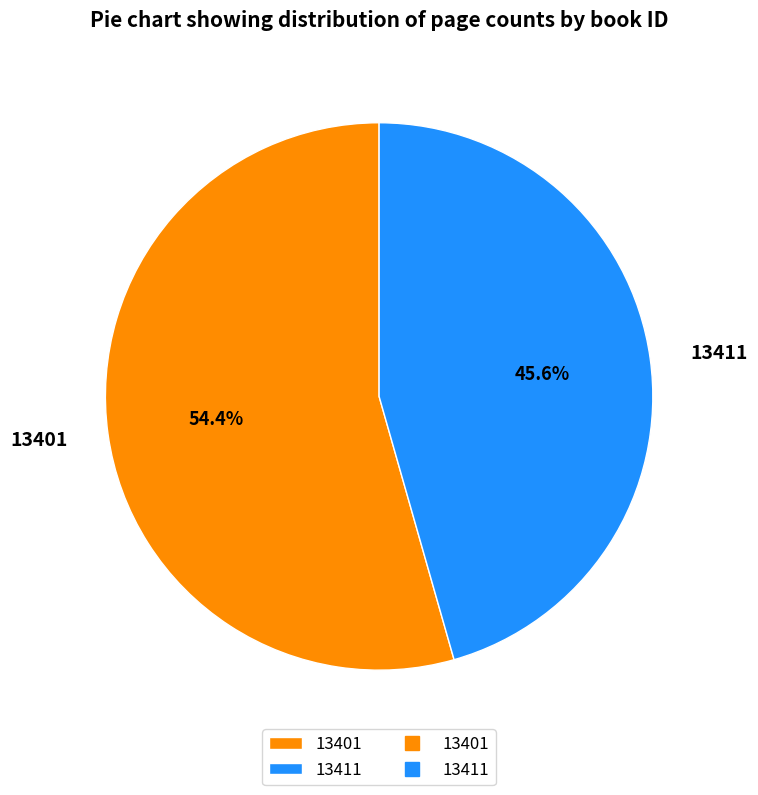

To the nearest percent, what percentage of the pie is 13401?

54%